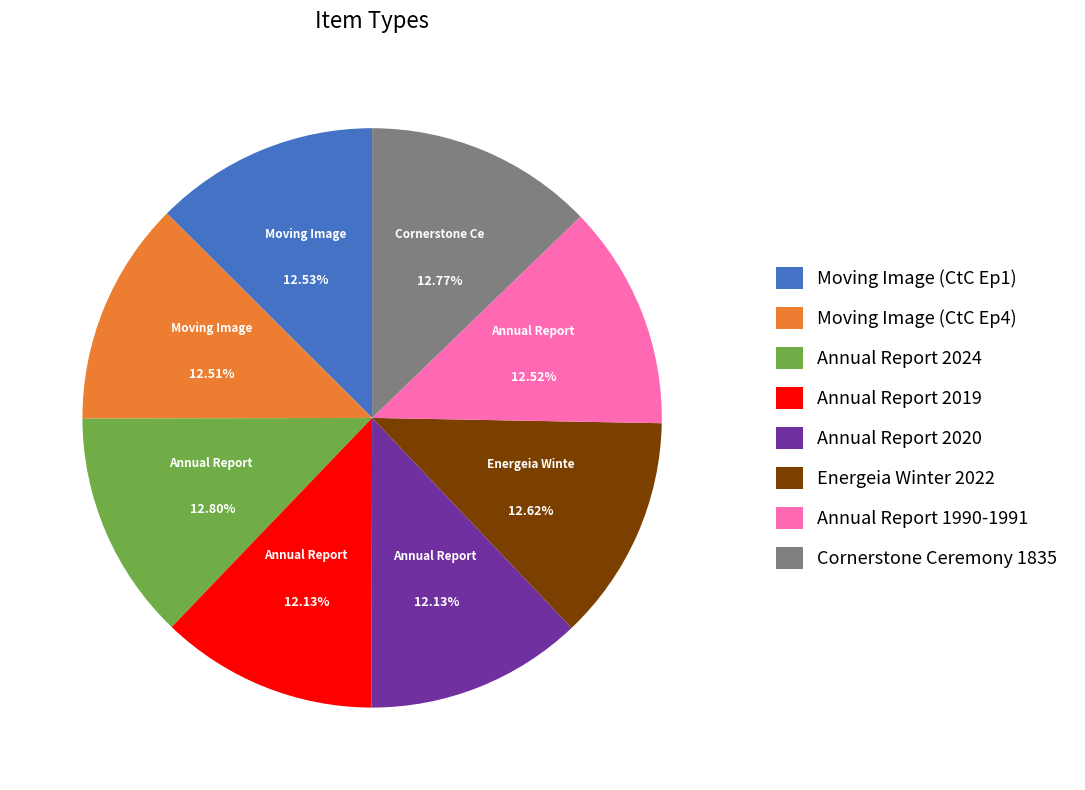

To the nearest percent, what portion does Energeia Winter 2022 represent?

13%